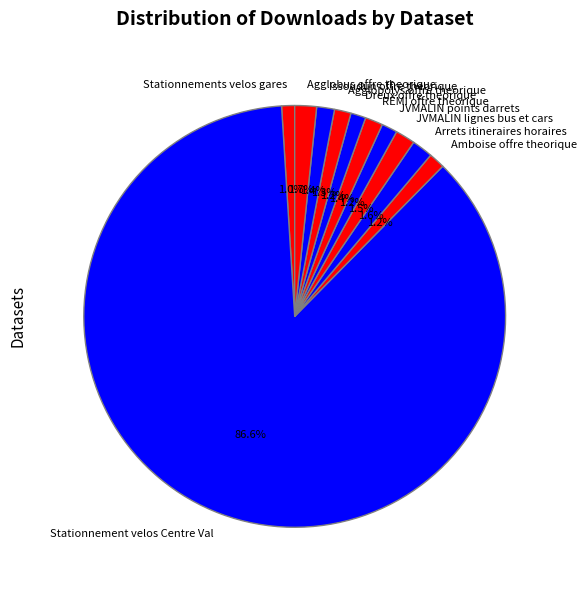

The Amboise offre theorique slice represents 1% of the pie. True or false?

True